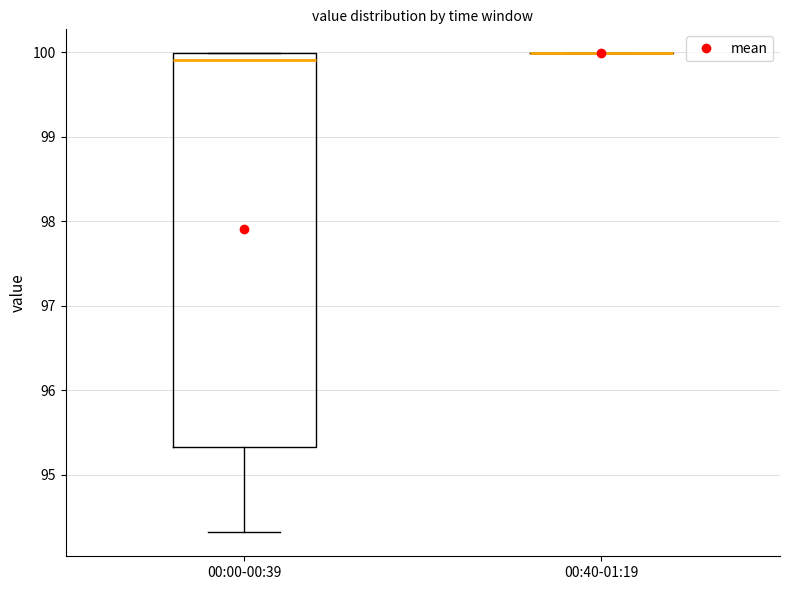

Comparing the boxes themselves (not the whiskers), which one is the tallest?

00:00-00:39